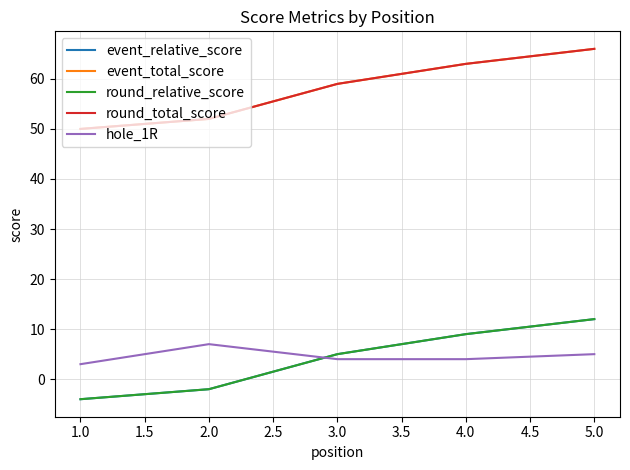

Does the chart display data point markers on the line(s)?

No